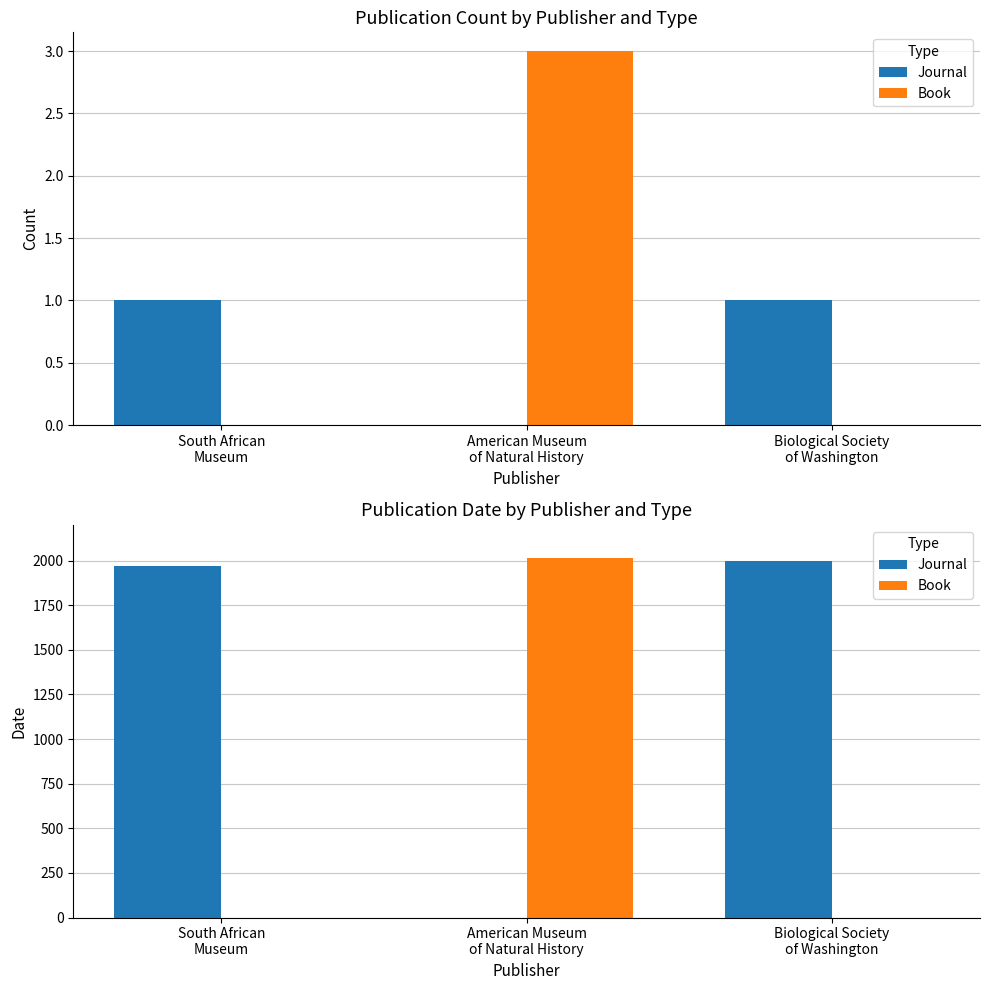

What is the average value of the Book series?

671